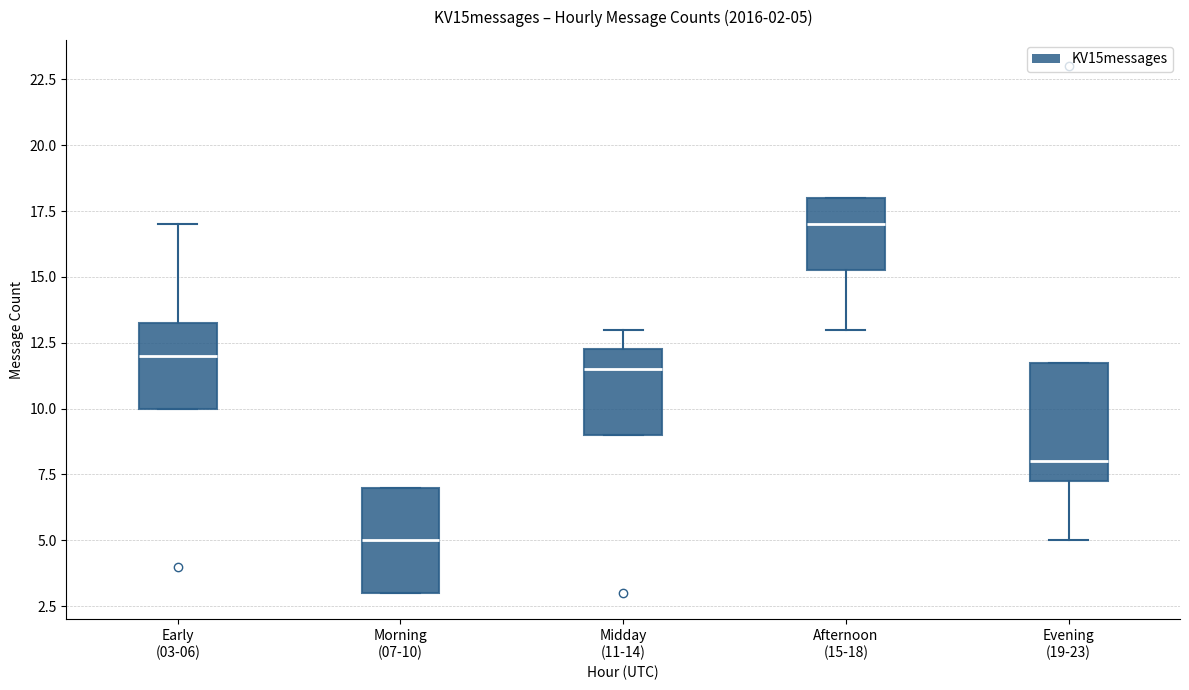

Comparing the boxes themselves (not the whiskers), which one is the tallest?

Evening (19-23)